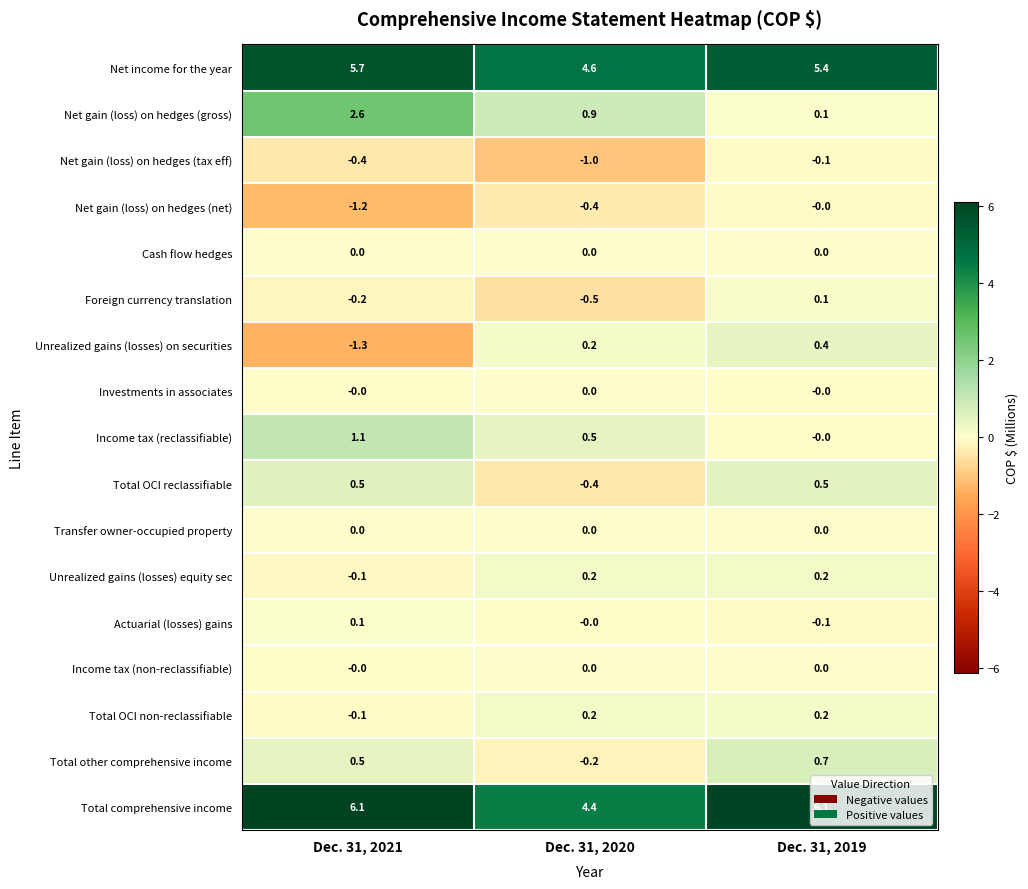

What is the total value across all series at Dec. 31, 2020?

8.3